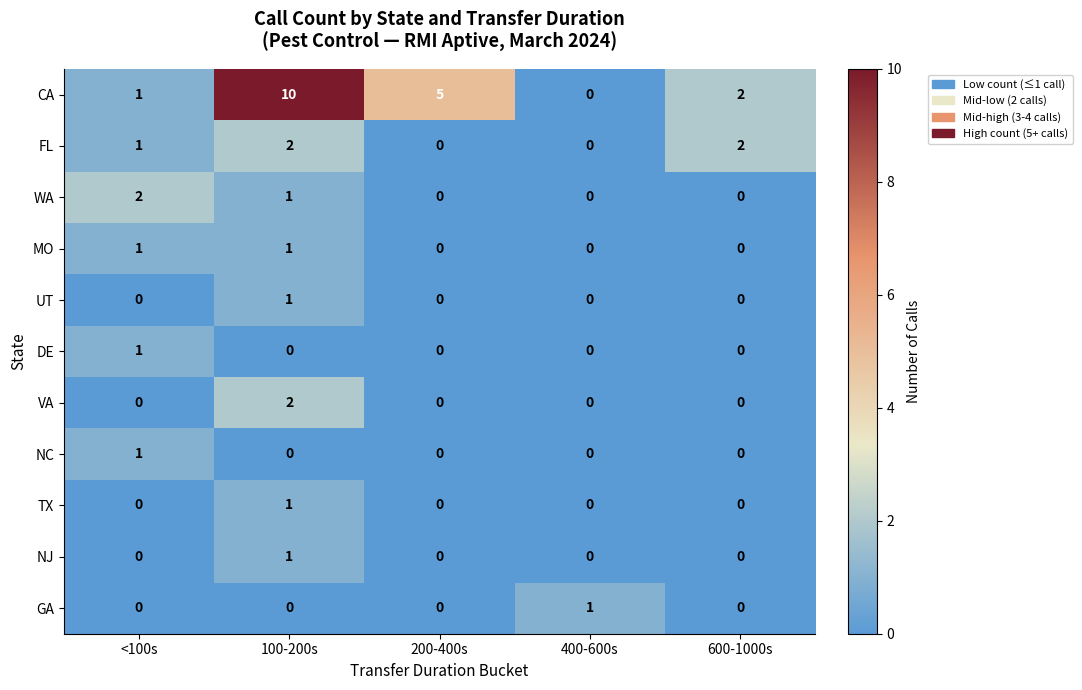

List the labels in order of CA value, smallest first.

400-600s, <100s, 600-1000s, 200-400s, 100-200s